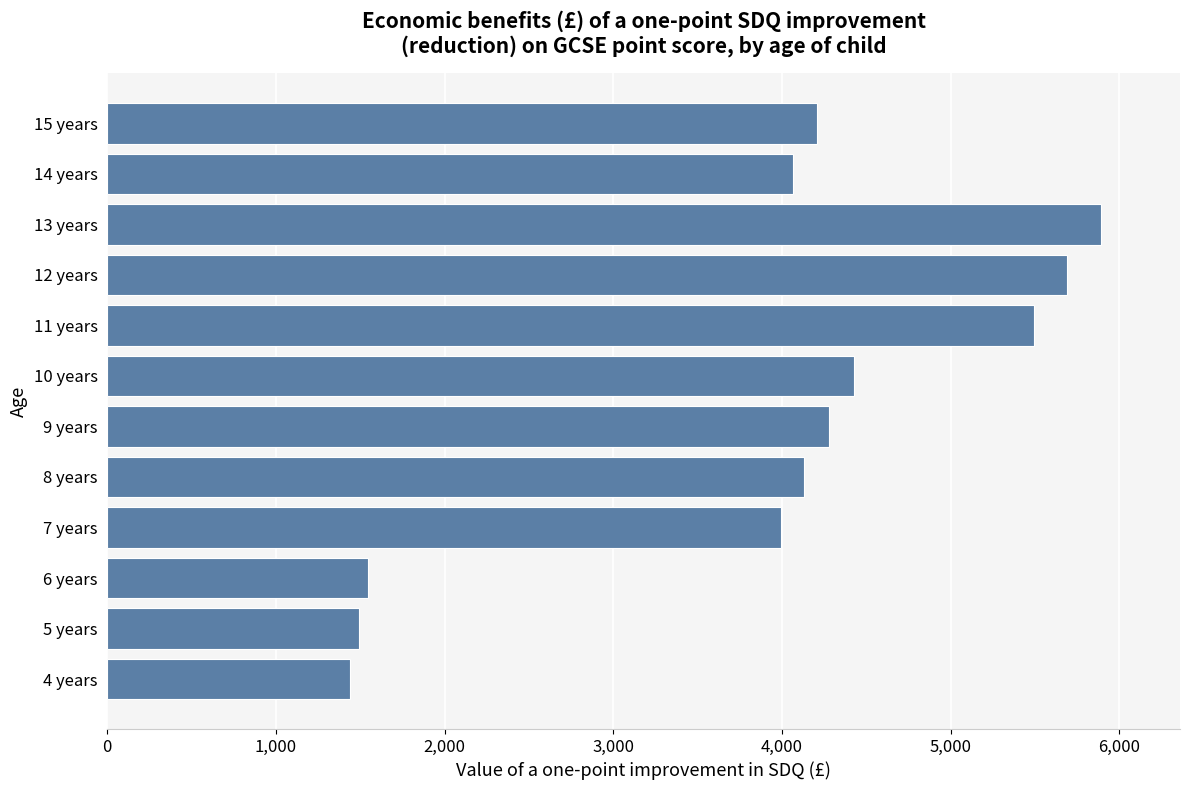

Reading bottom to top, extract all data points from this chart.

4 years=1440.5	5 years=1490.9	6 years=1543.1	7 years=3992.7	8 years=4132.4	9 years=4277.1	10 years=4426.8	11 years=5498.0	12 years=5690.5	13 years=5889.6	14 years=4063.9	15 years=4206.1